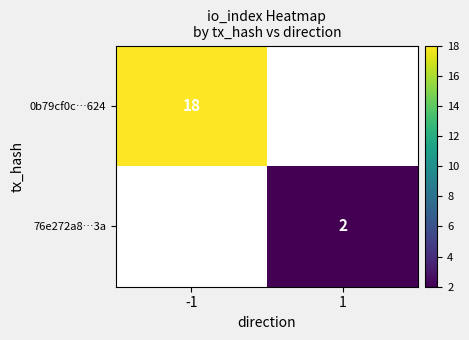

List the series in order of their overall mean, highest first.

0b79cf0c…624, 76e272a8…3a